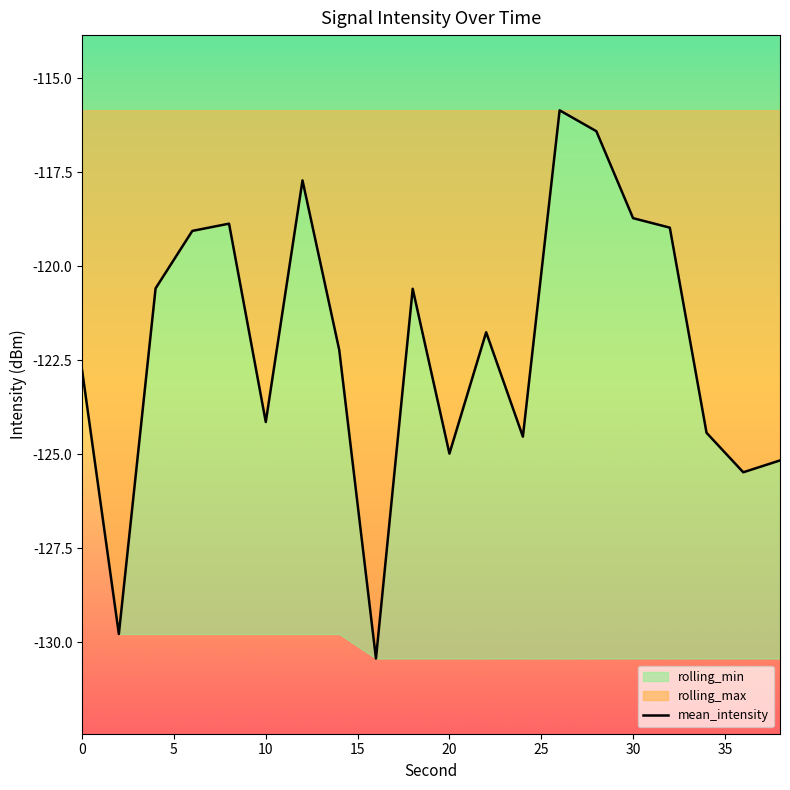

How many values are below -121?

11